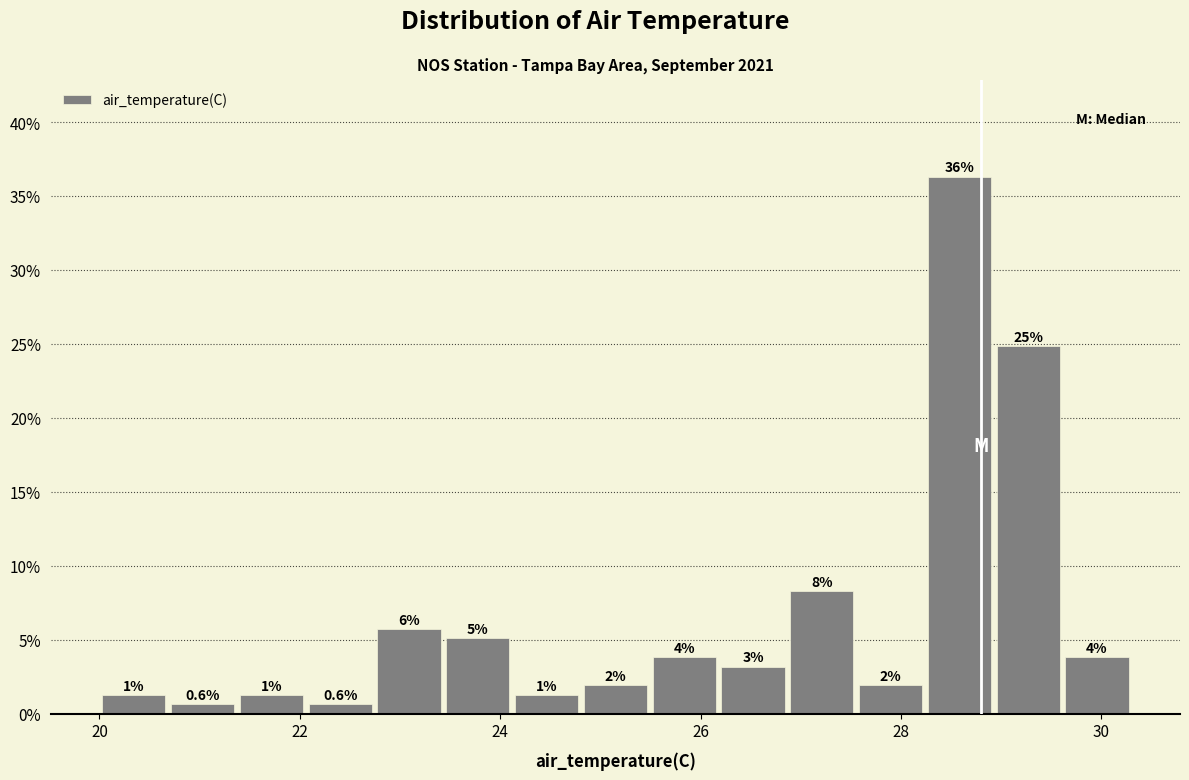

Read against the x-axis, roughly where is the centre of the tallest bar?

28.6